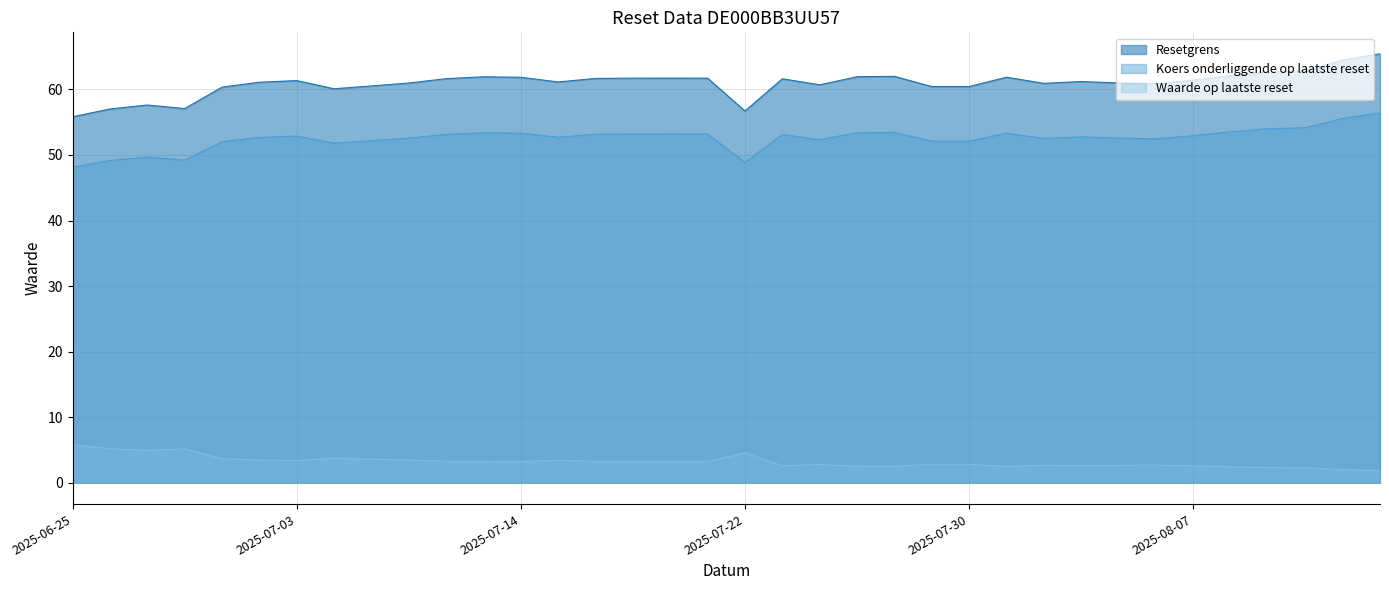

At 2025-06-30, list the series in order from largest to smallest.

Resetgrens, Koers onderliggende op laatste reset, Waarde op laatste reset